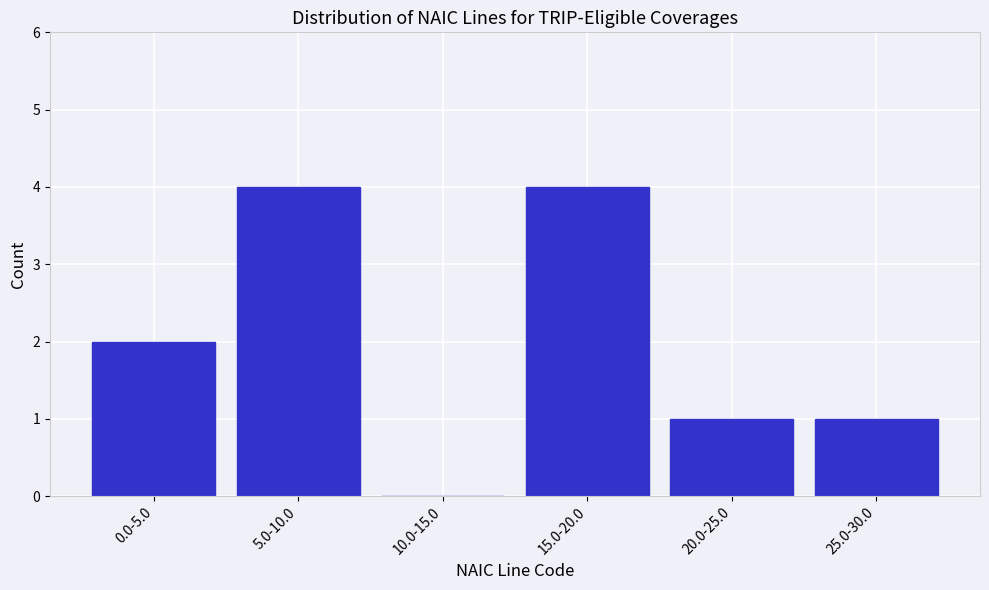

Reading right to left, list all the values displayed in this chart.

25.0-30.0=1	20.0-25.0=1	15.0-20.0=4	10.0-15.0=0	5.0-10.0=4	0.0-5.0=2